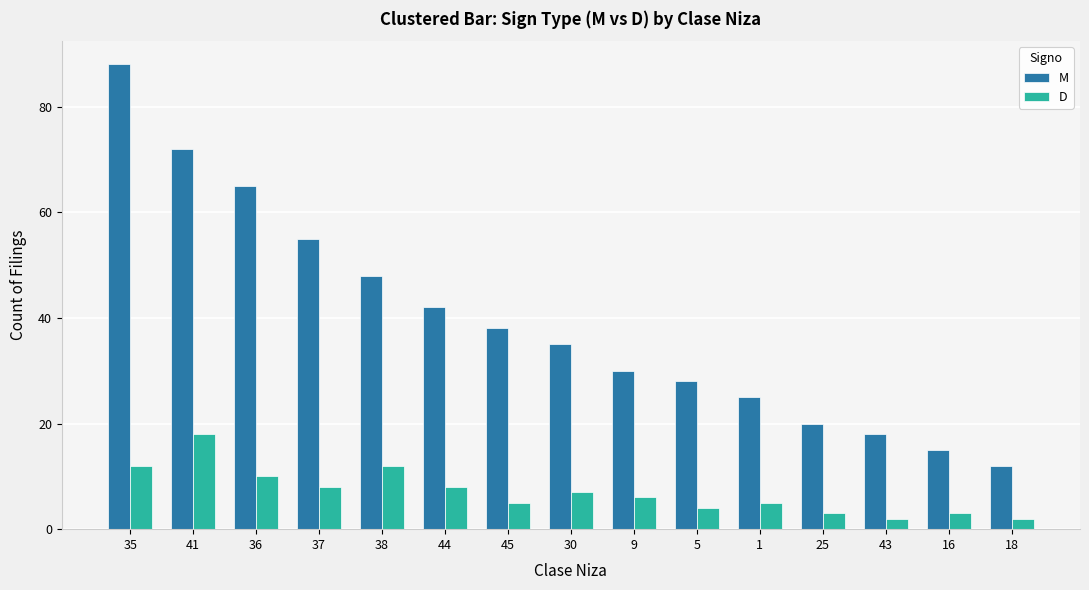

Rank the series by their maximum value, from highest to lowest.

M, D